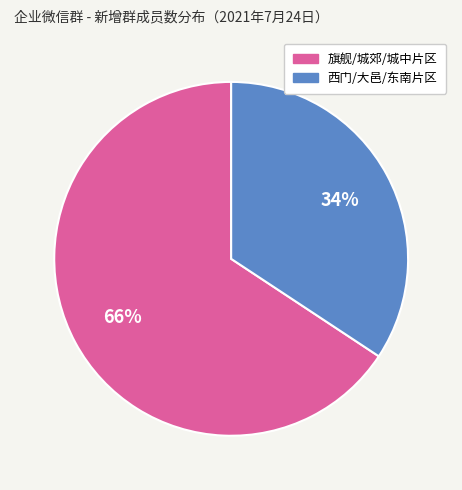

Is there a majority slice in this chart?

Yes